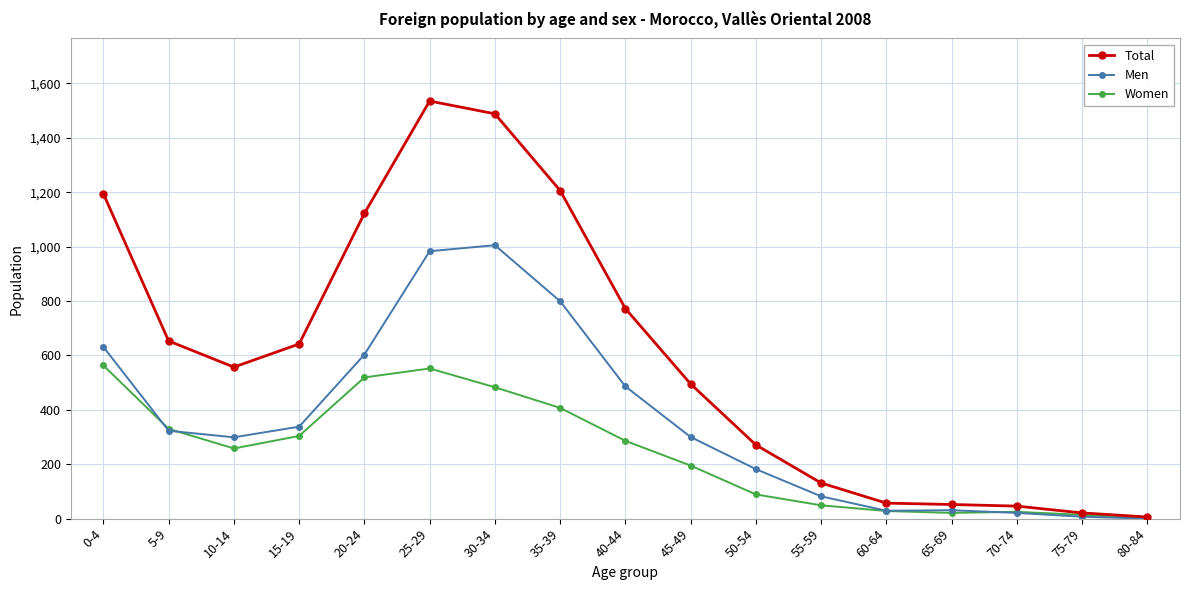

What are all the series names shown in the legend?

Total, Men, Women